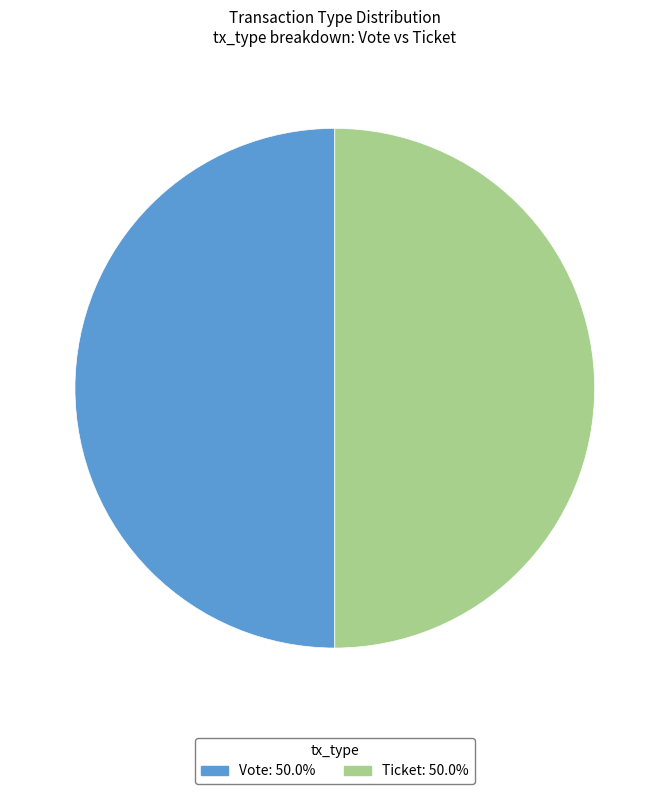

True or false: Ticket accounts for 1% of the total.

False